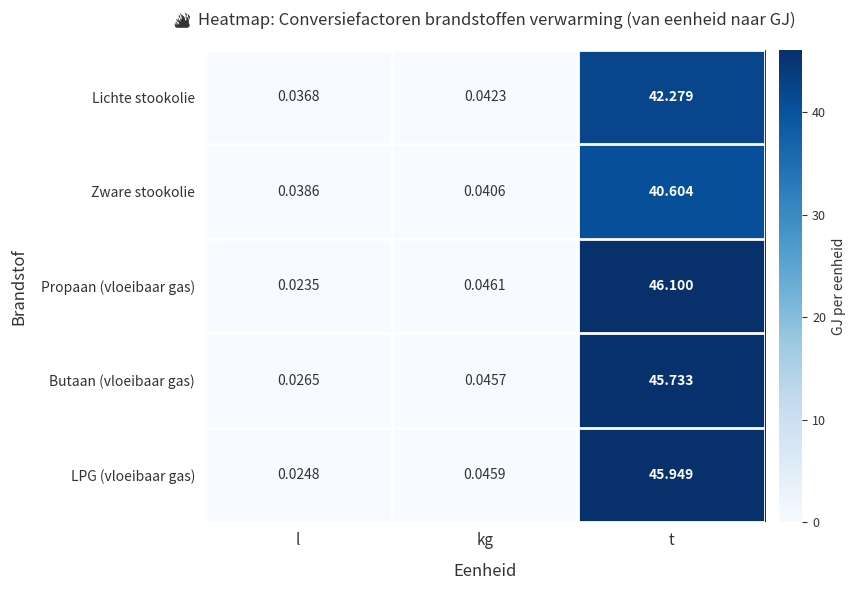

Between kg and t, which series saw the biggest shift?

Propaan (vloeibaar gas)